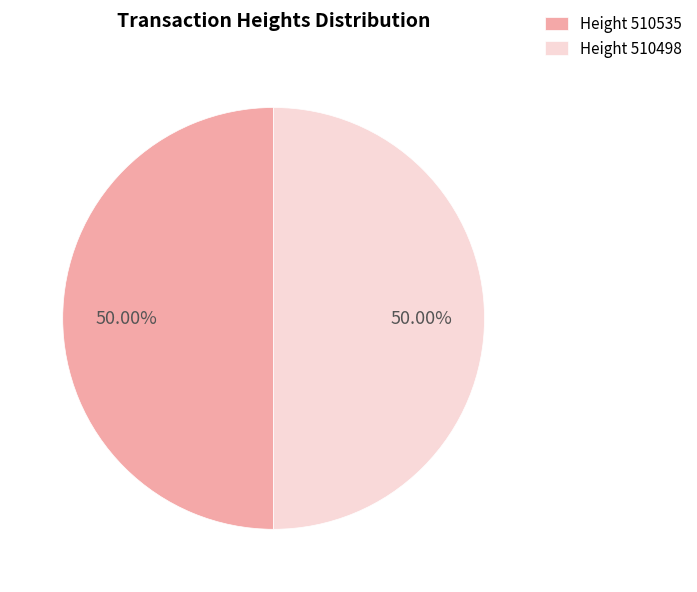

Approximately how many times larger is the value at Height 510535 compared to Height 510498?

1.0